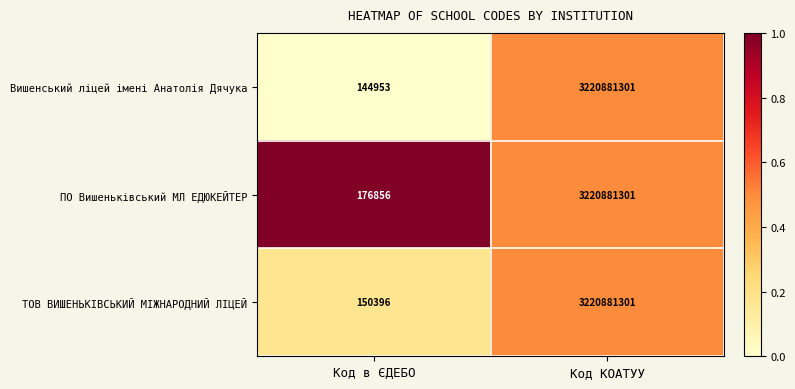

The ПО Вишеньківський МЛ ЕДЮКЕЙТЕР series shows 261509 at Код в ЄДЕБО. True or false?

False